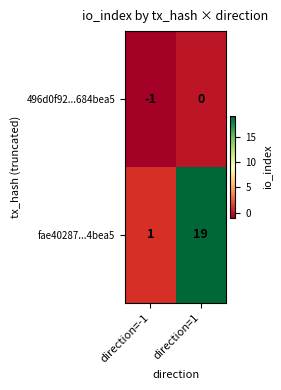

Reading right to left, list all the values displayed in this chart.

496d0f92...684bea5: direction=1=0	direction=-1=-1
fae40287...4bea5: direction=1=19	direction=-1=1